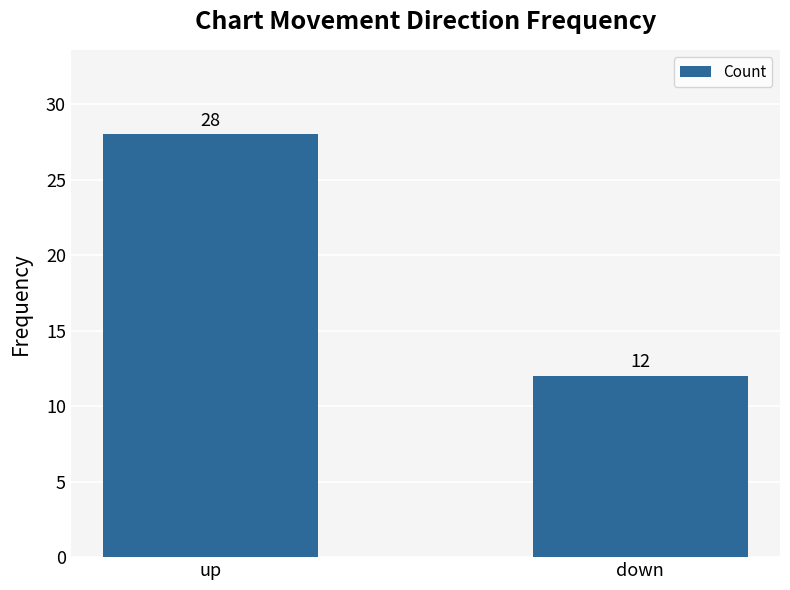

Between down and up, which is larger?

up